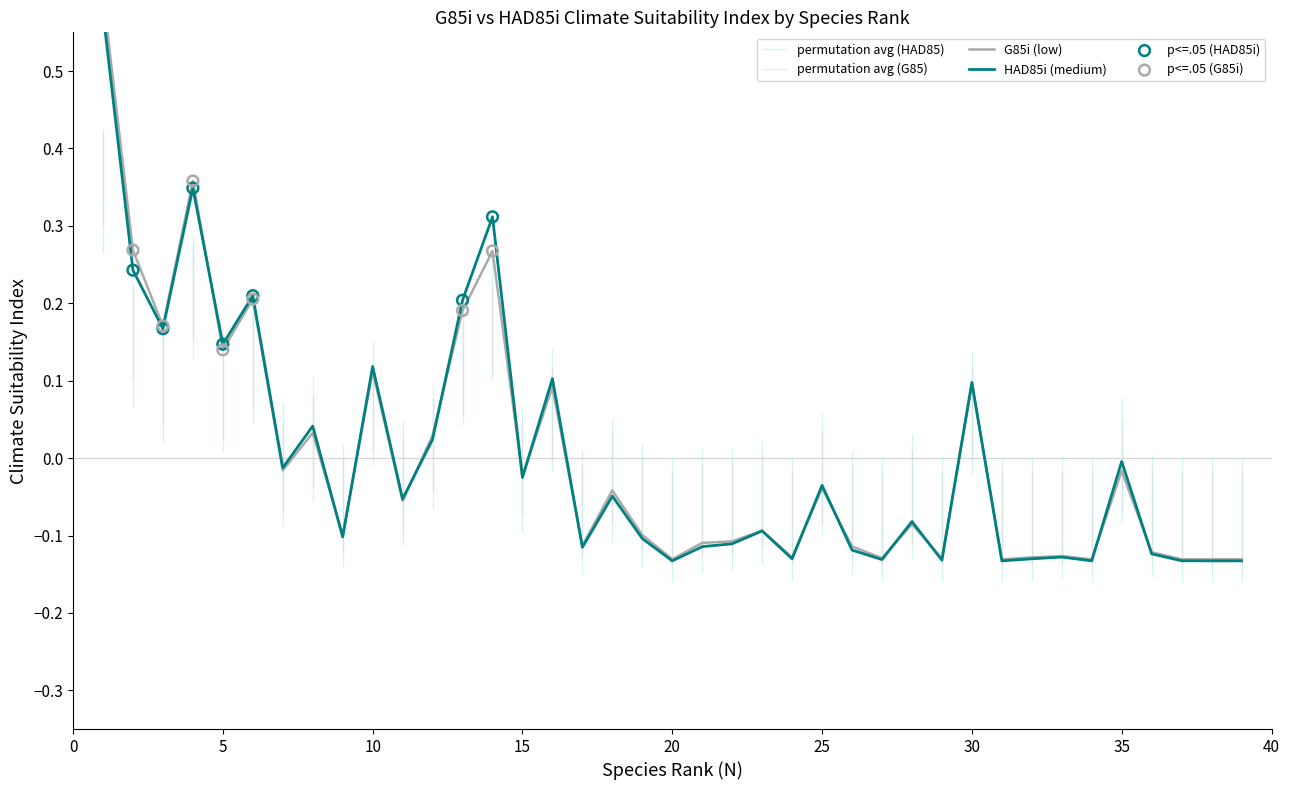

Which series reaches the minimum Y coordinate?

HAD85i